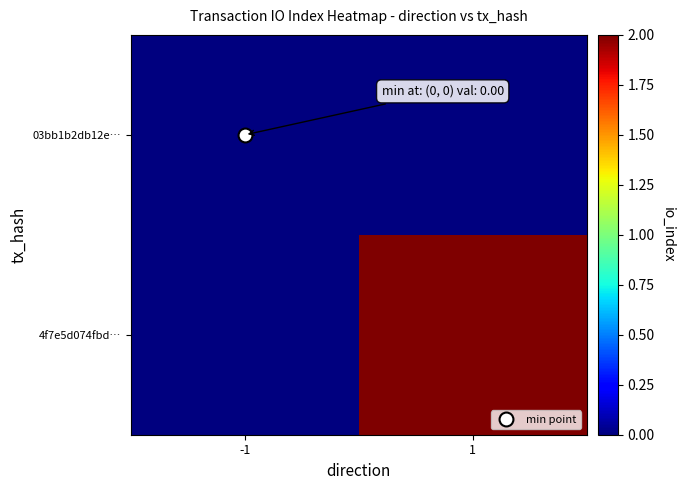

At how many categories does at least one series exceed 0?

1